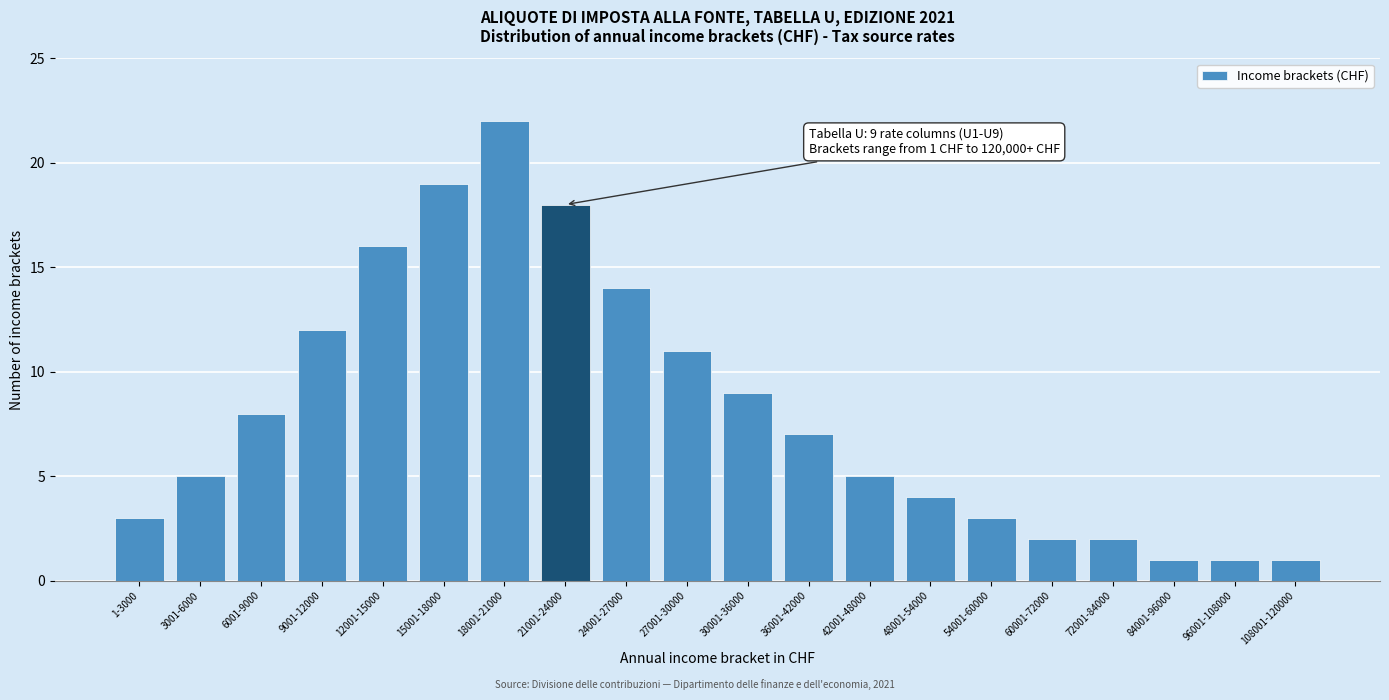

Reading left to right, extract all data points from this chart.

1-3000=3	3001-6000=5	6001-9000=8	9001-12000=12	12001-15000=16	15001-18000=19	18001-21000=22	21001-24000=18	24001-27000=14	27001-30000=11	30001-36000=9	36001-42000=7	42001-48000=5	48001-54000=4	54001-60000=3	60001-72000=2	72001-84000=2	84001-96000=1	96001-108000=1	108001-120000=1